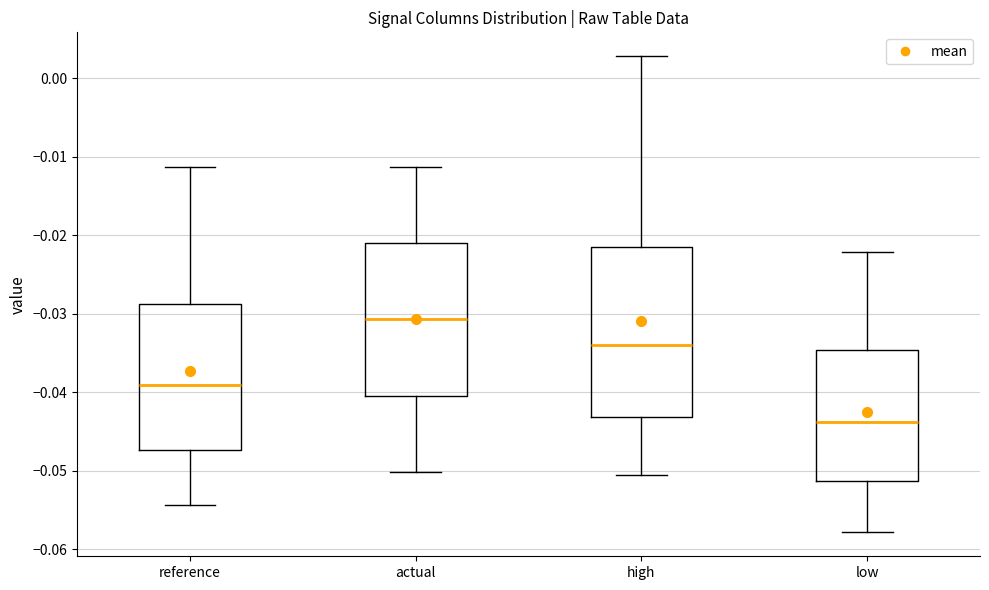

Reading left to right, transcribe this box plot: for each box, give where its median line is, the range the box spans, and where its two whiskers end, as read against the y-axis. The values are not printed on the chart, so give them approximately, as read against the axis.

reference: median -0.039, box -0.047 to -0.029, whiskers -0.054 to -0.011
actual: median -0.031, box -0.040 to -0.021, whiskers -0.050 to -0.011
high: median -0.034, box -0.043 to -0.022, whiskers -0.051 to 0.003
low: median -0.044, box -0.051 to -0.035, whiskers -0.058 to -0.022